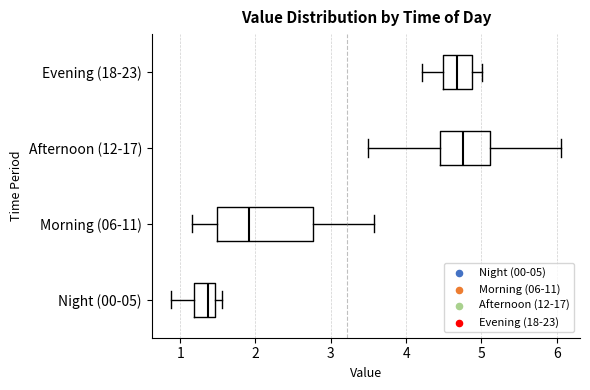

Reading bottom to top, read every box against the x-axis: the position of its median line, the range the box covers, and the ends of its whiskers. The values are not printed on the chart, so give them approximately, as read against the axis.

Night (00-05): median 1.4, box 1.2 to 1.5, whiskers 0.9 to 1.6
Morning (06-11): median 1.9, box 1.5 to 2.8, whiskers 1.2 to 3.6
Afternoon (12-17): median 4.8, box 4.4 to 5.1, whiskers 3.5 to 6.1
Evening (18-23): median 4.7, box 4.5 to 4.9, whiskers 4.2 to 5.0